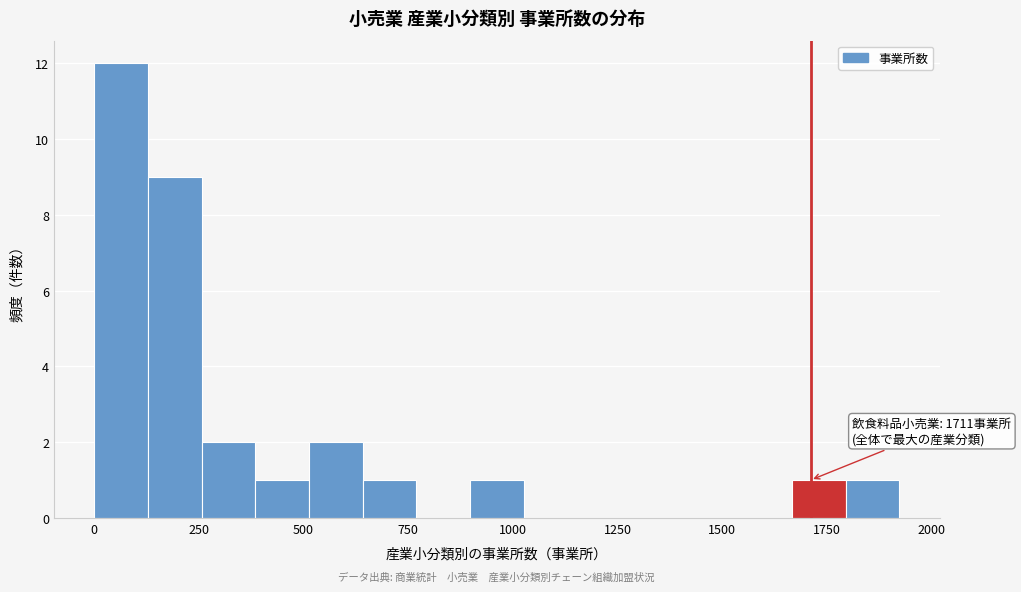

Read against the x-axis, roughly where is the centre of the tallest bar?

50